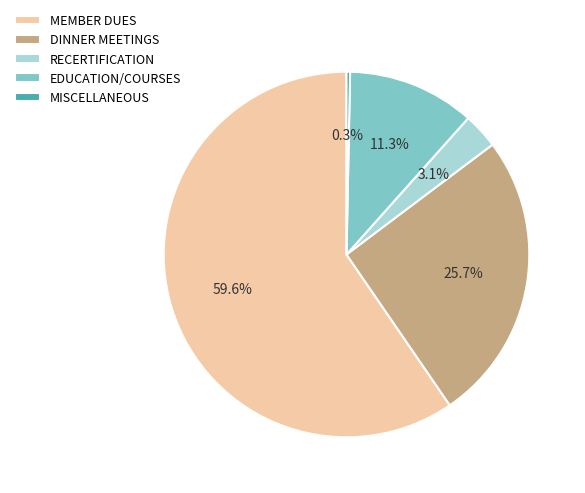

Does RECERTIFICATION represent more than half of the total?

No